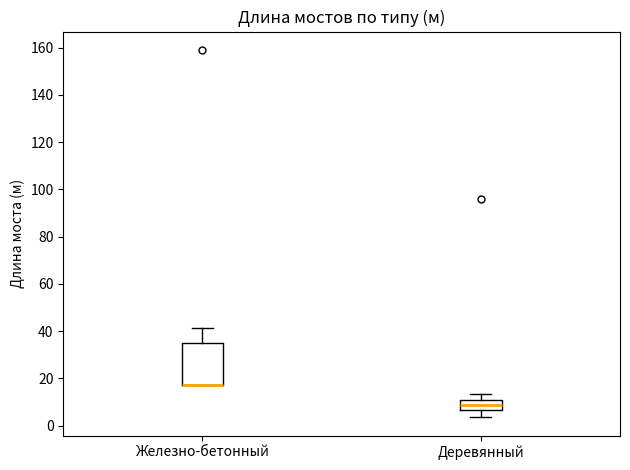

Comparing the boxes themselves (not the whiskers), which one is the tallest?

Железно-бетонный